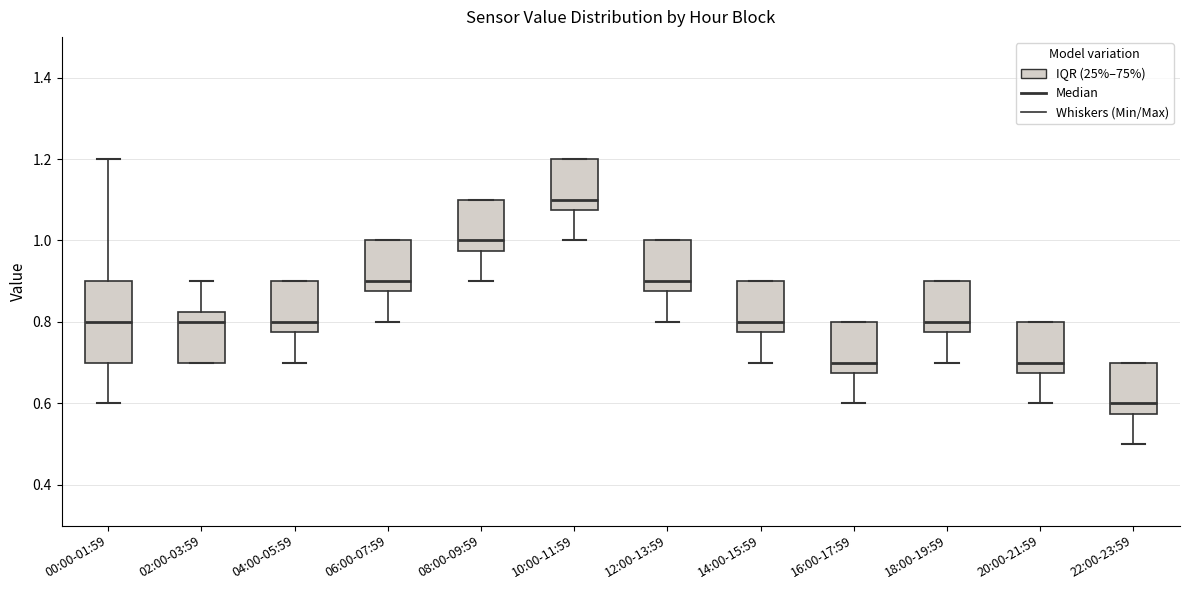

Which box's median line is the highest?

10:00-11:59